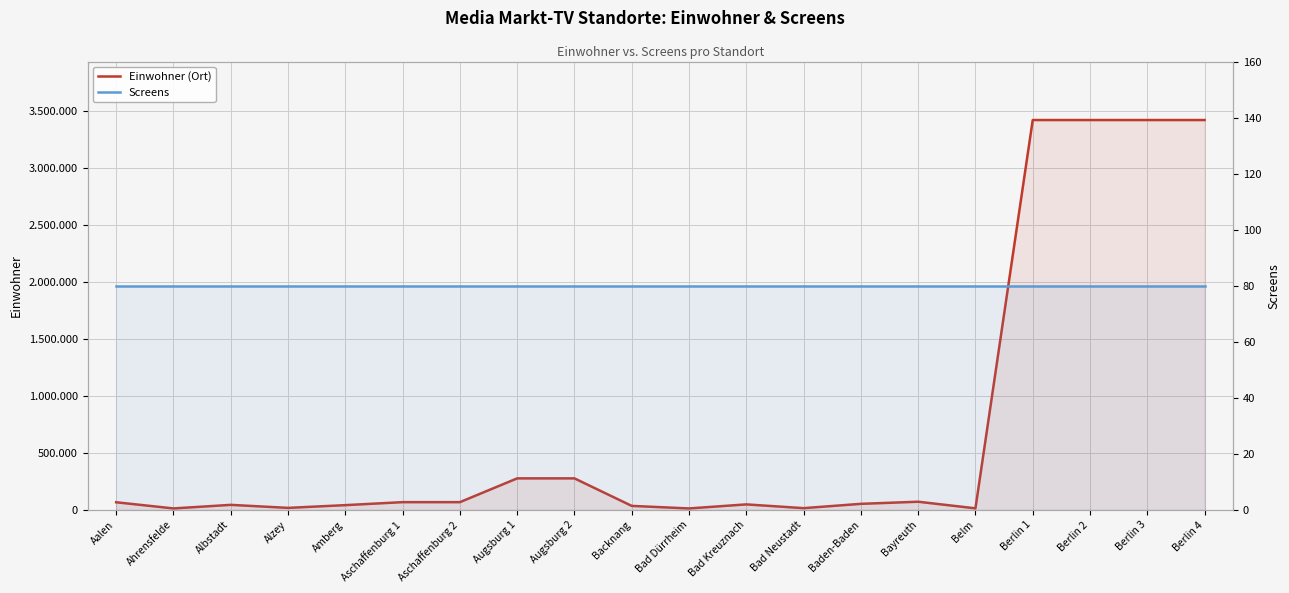

What is the difference between the highest and lowest values at Bad Kreuznach?

48149